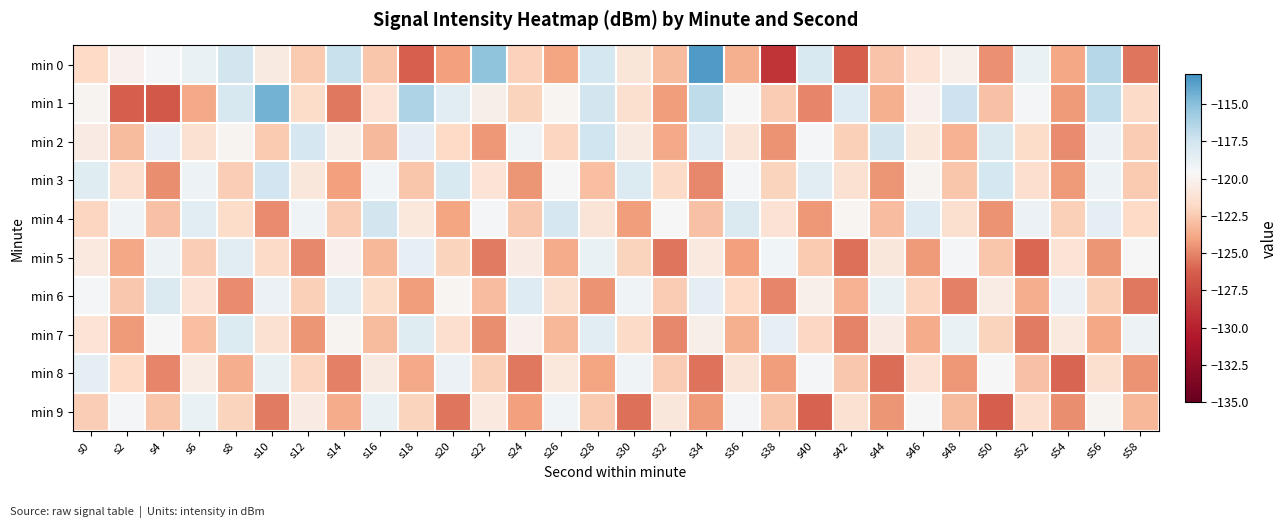

How many categories are shown in the chart?

30